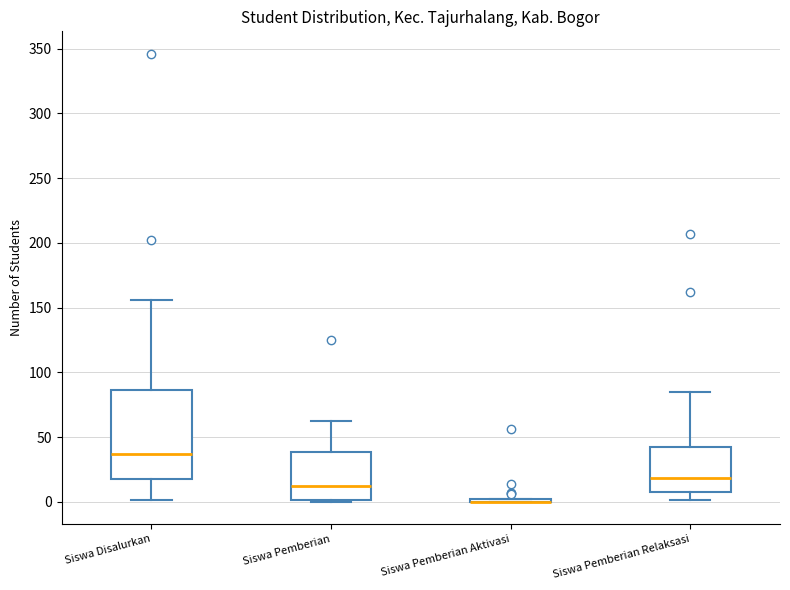

Which box is the tallest, from its lower edge to its upper edge?

Siswa Disalurkan